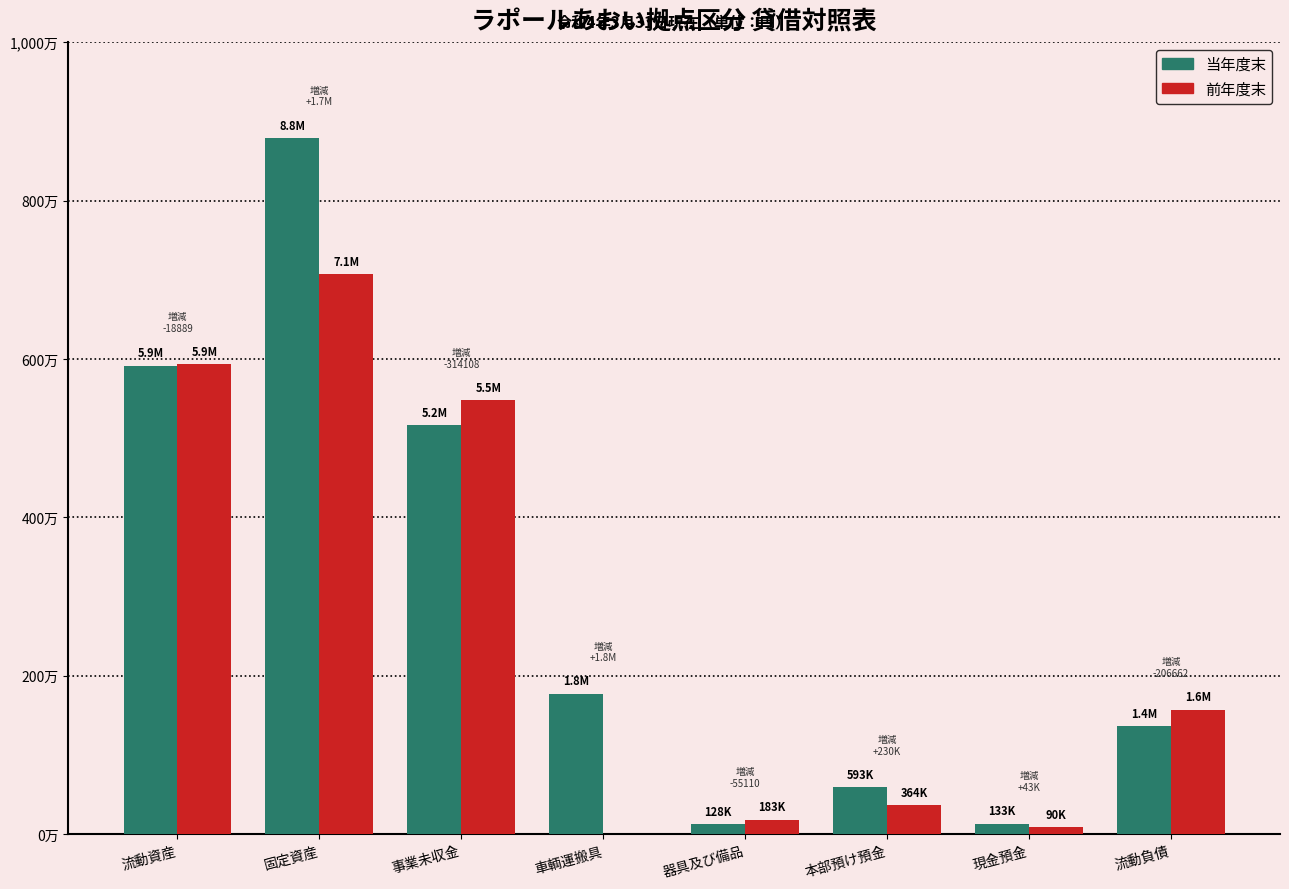

Reading left to right, transcribe all the data shown in this chart.

当年度末: 流動資産=5913448	固定資産=8787944	事業未収金=5164549	車輌運搬具=1772209	器具及び備品=127935	本部預け預金=593419	現金預金=132670	流動負債=1367325
前年度末: 流動資産=5932337	固定資産=7070845	事業未収金=5478657	車輌運搬具=0	器具及び備品=183045	本部預け預金=363568	現金預金=90112	流動負債=1573987